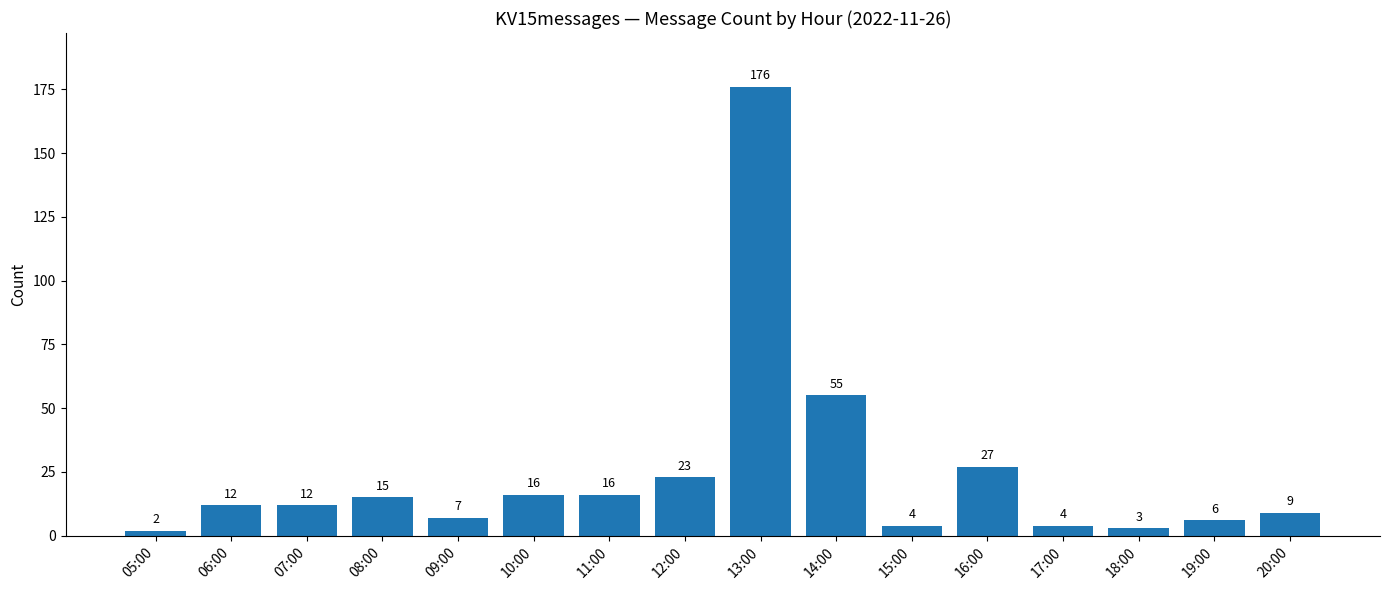

Reading right to left, transcribe all the data shown in this chart.

20:00=9	19:00=6	18:00=3	17:00=4	16:00=27	15:00=4	14:00=55	13:00=176	12:00=23	11:00=16	10:00=16	09:00=7	08:00=15	07:00=12	06:00=12	05:00=2